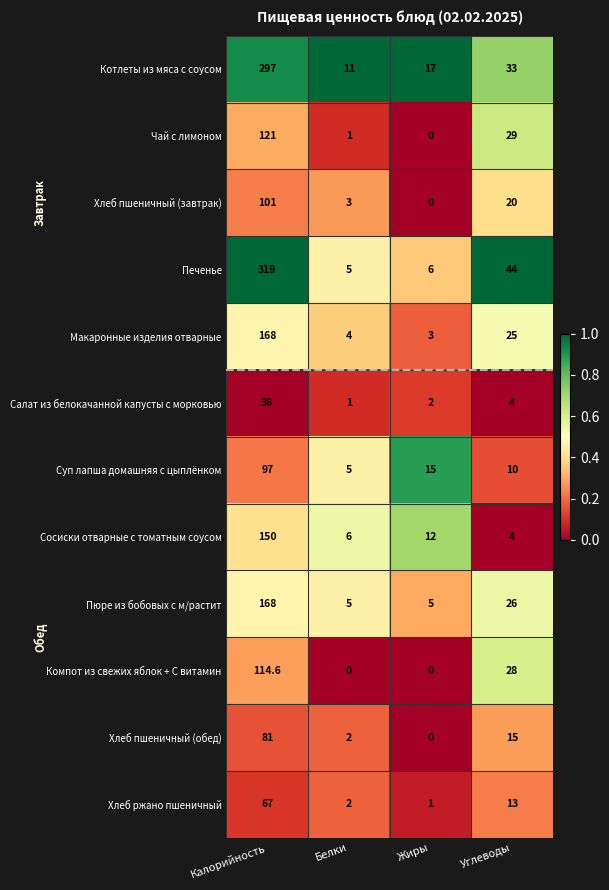

What is the average value of the Хлеб ржано пшеничный series?

20.8